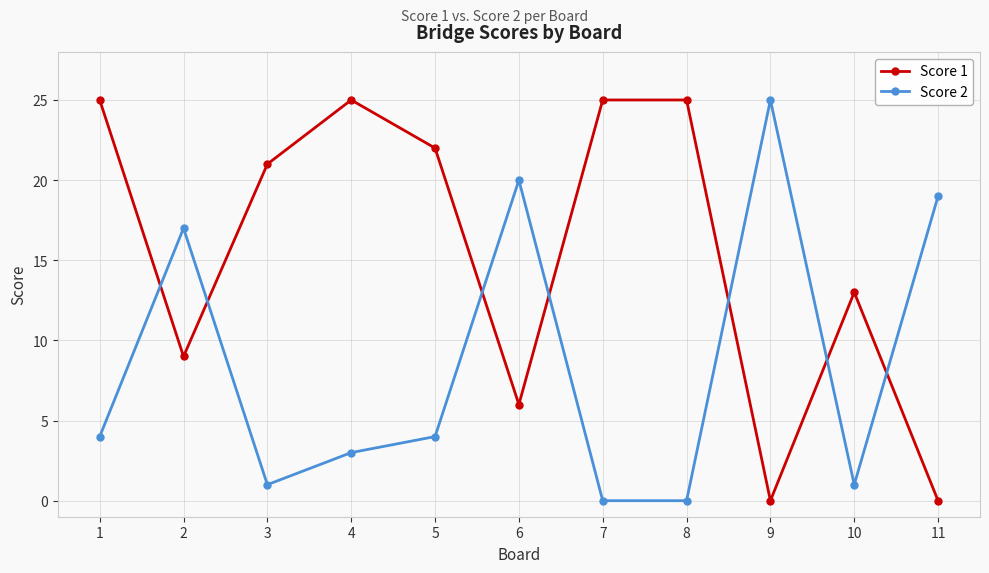

At which label does Score 1 first exceed 21?

1